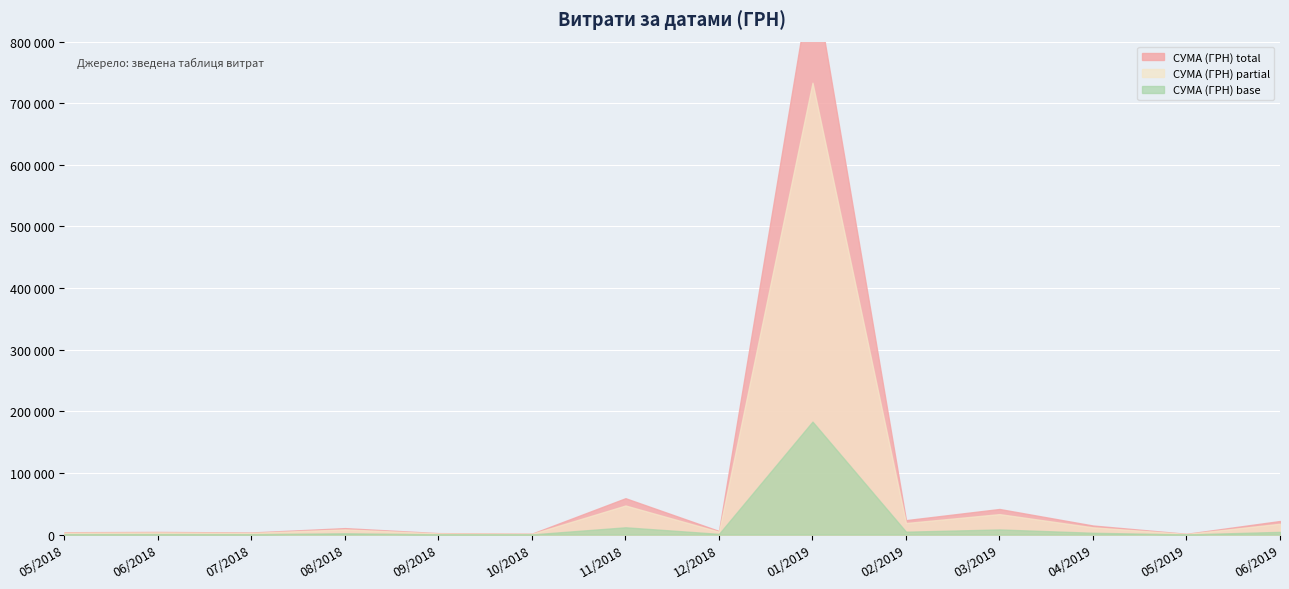

What is the sum of the values at 04.06.2018 and 05.11.2018?

25553.5